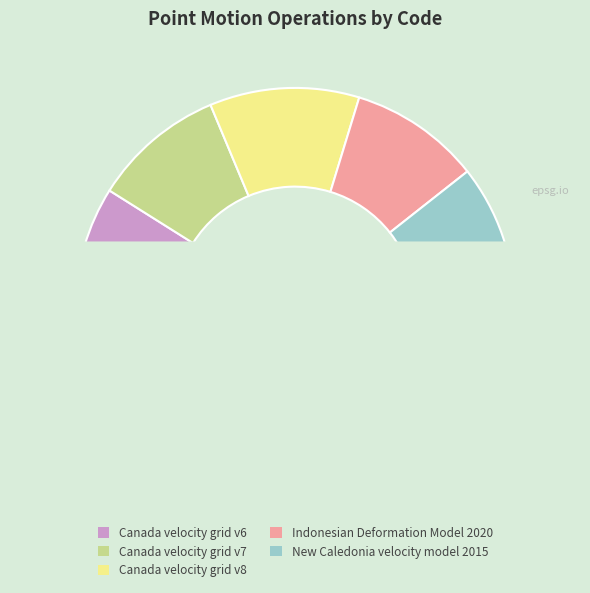

Does Canada velocity grid v6 account for over 50% of the chart?

No